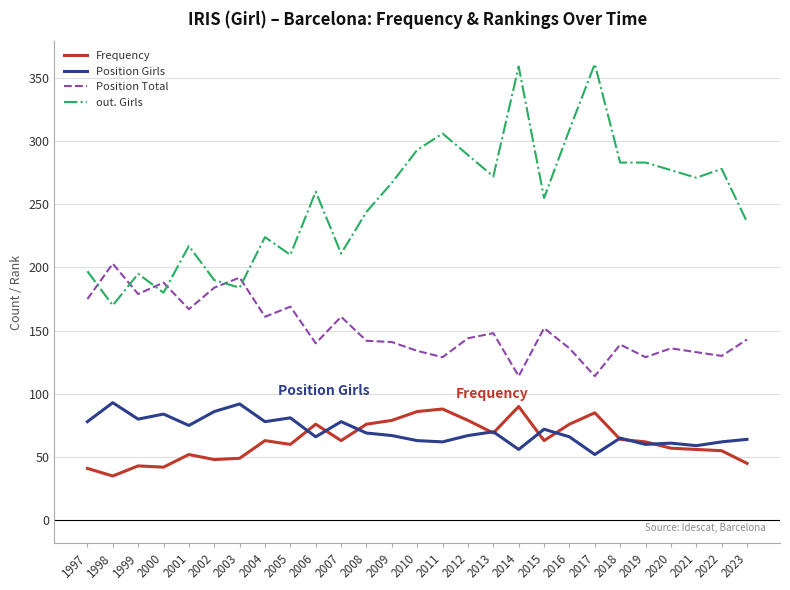

What is the minimum value for Position Girls?

52